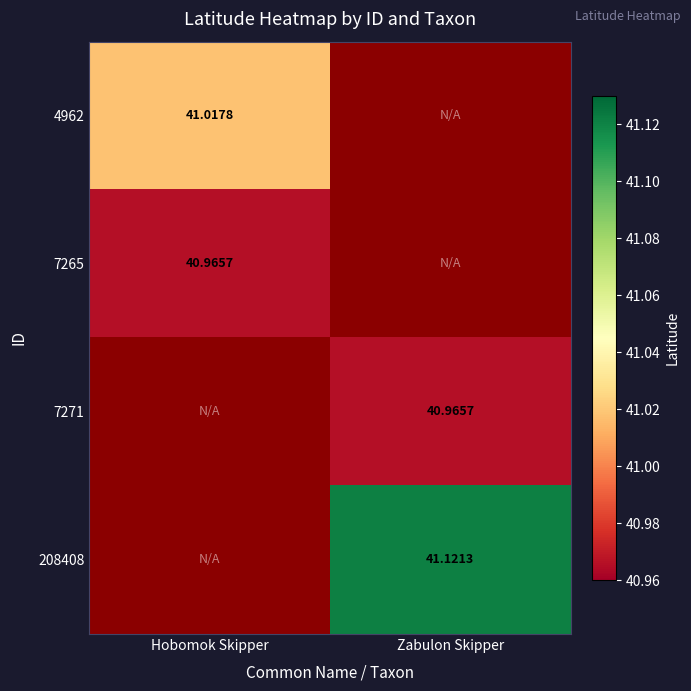

Which category has the lowest value across all series?

Hobomok Skipper